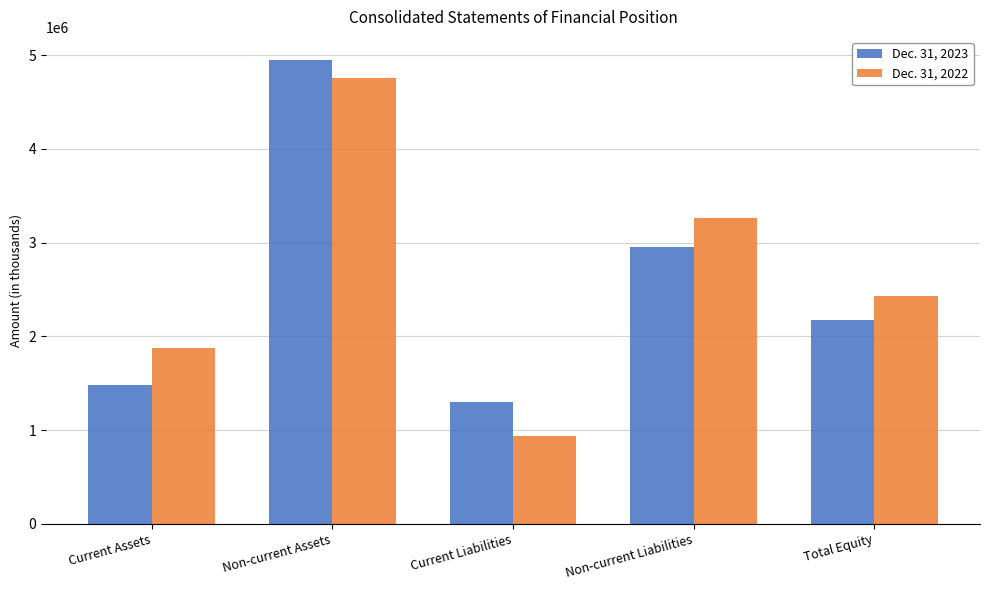

List the series in order of their peak value, lowest first.

Dec. 31, 2022, Dec. 31, 2023